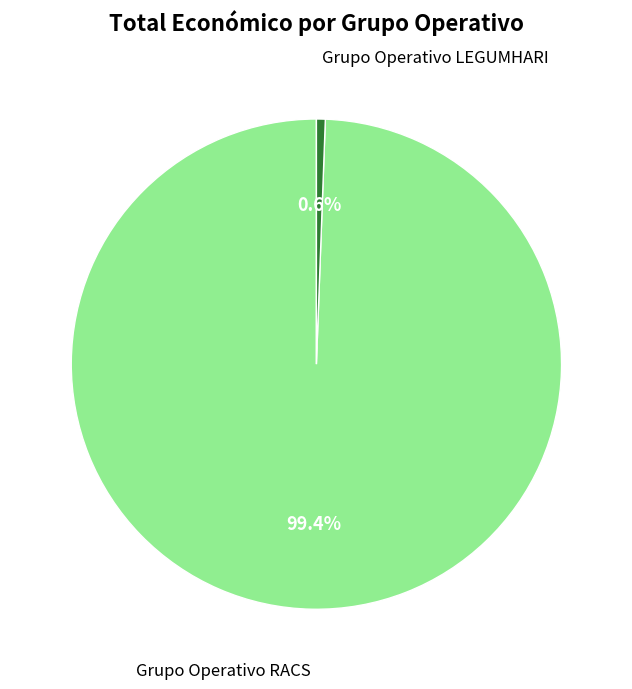

To the nearest percent, what is the average slice percentage?

50%